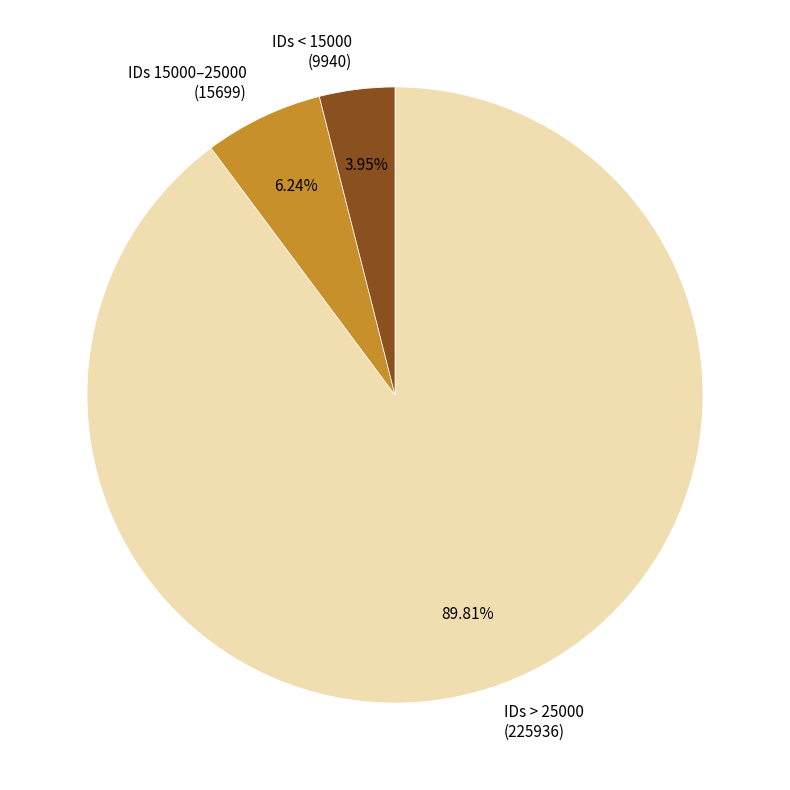

Is the sum of IDs > 25000 (225936) and IDs < 15000 (9940) greater than half?

Yes